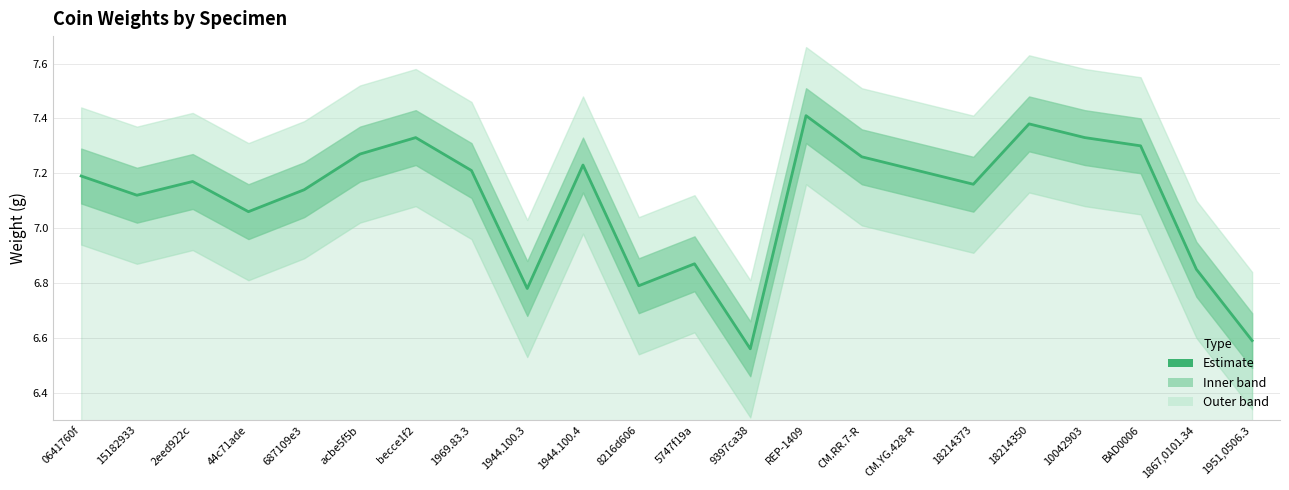

Reading left to right, list all the values displayed in this chart.

0641760f=7.2	15182933=7.1	2eed922c=7.2	44c71ade=7.1	687109e3=7.1	acbe5f5b=7.3	becce1f2=7.3	1969.83.3=7.2	1944.100.3=6.8	1944.100.4=7.2	8216d606=6.8	5747f19a=6.9	9397ca38=6.6	REP-1409=7.4	CM.RR.7-R=7.3	CM.YG.428-R=7.2	18214373=7.2	18214350=7.4	10042903=7.3	BAD0006=7.3	1867,0101.34=6.8	1951,0506.3=6.6